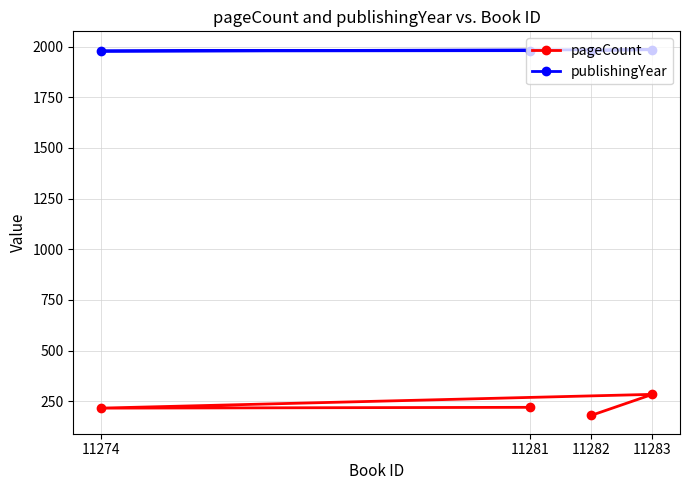

Which series has the widest spread of values?

pageCount